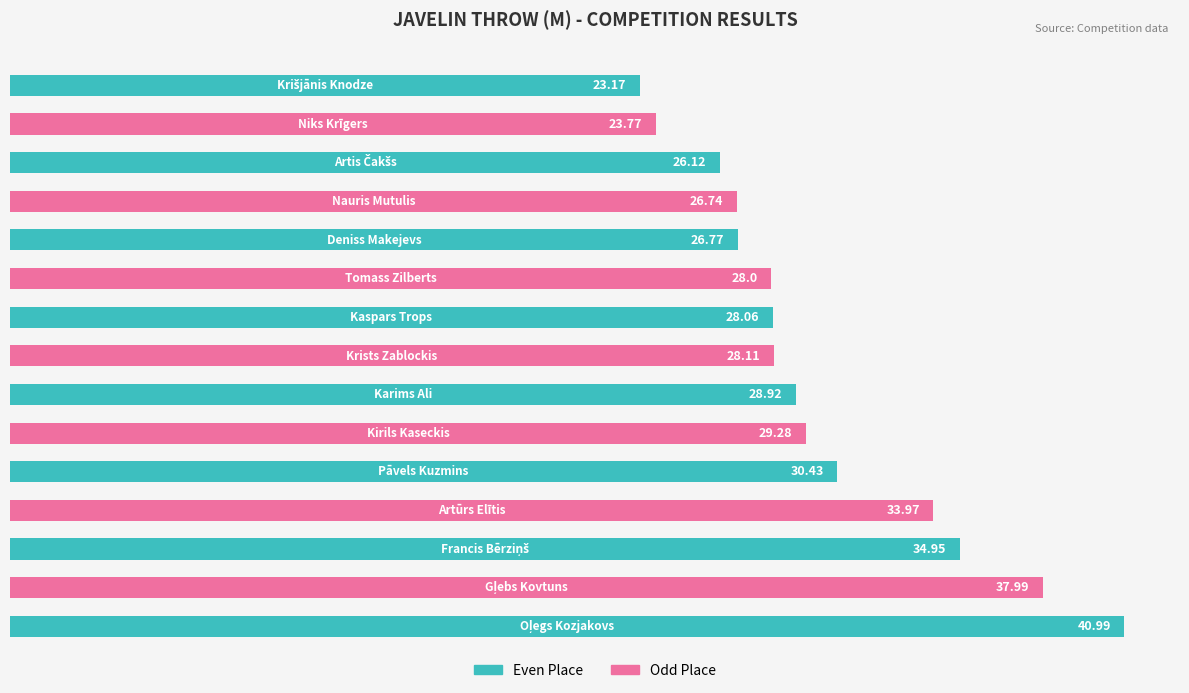

What is the difference between the maximum and minimum values?

17.8